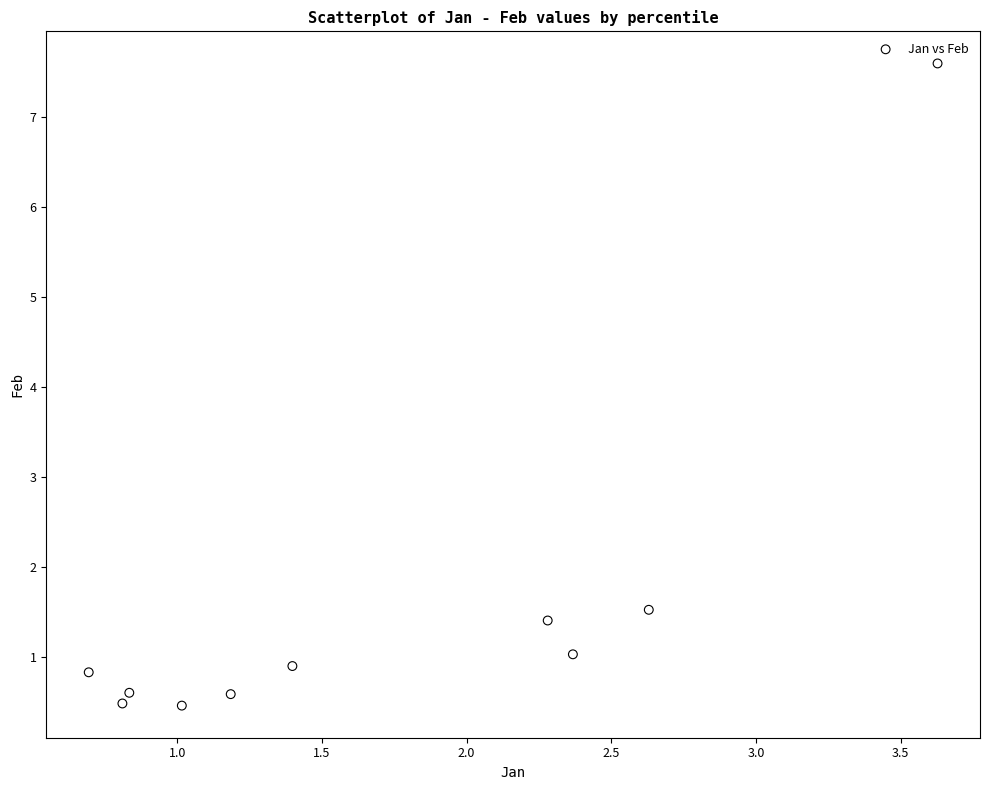

What Y value in the scatter plot is closest to 4?

1.5